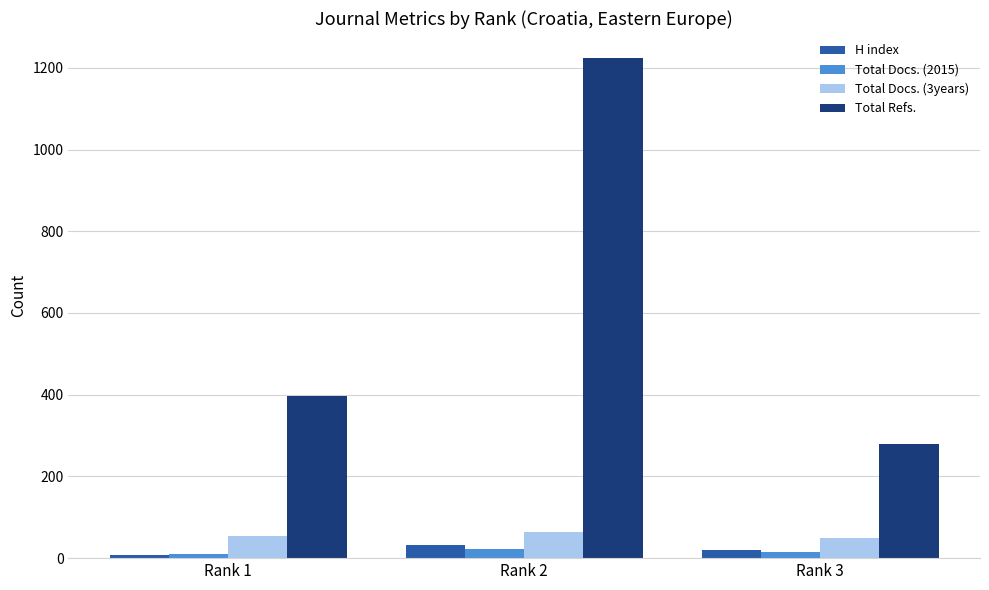

What is the highest value of the H index series?

31